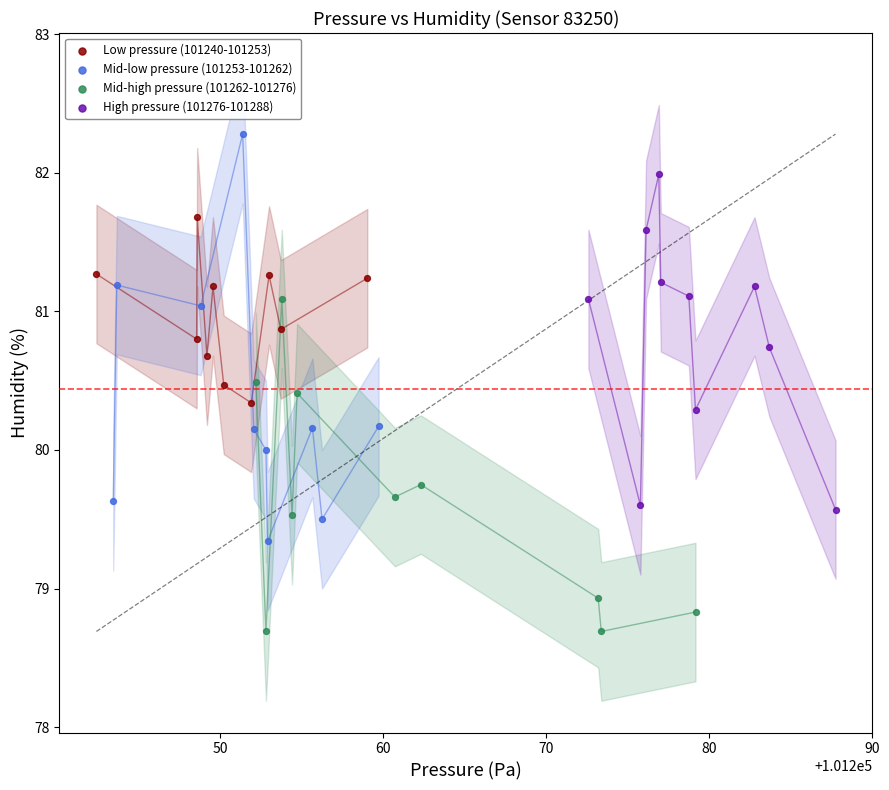

Which series contains the lowest Y value?

Mid-high pressure (101262-101276)